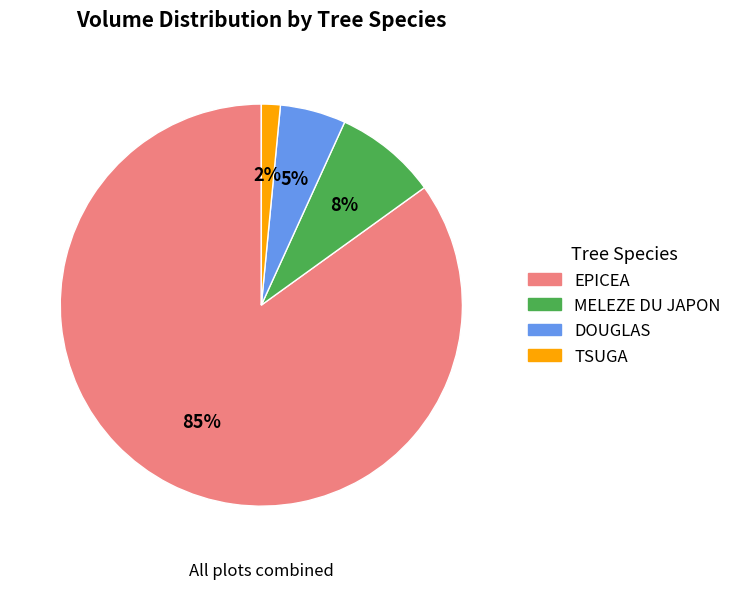

What is the largest slice in the pie chart?

EPICEA